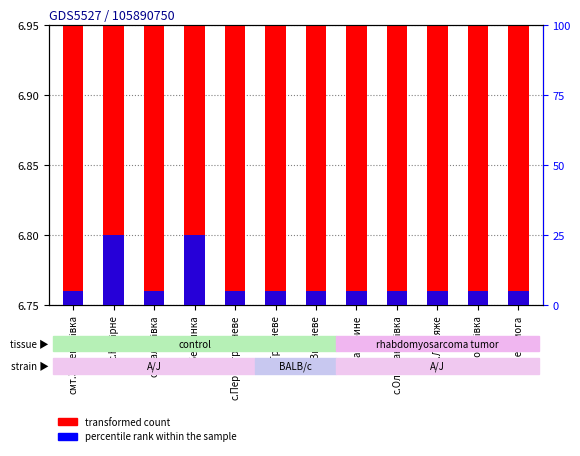

List the labels in order of transformed count value, smallest first.

смт.Зачепилівка, с.Скалонівка, с.Першотравневе, с.Травневе, с.Вишневе, с.Забарине, с.Олександрівка, с.Леб'яже, с.Кочетівка, с.Перемога, с.Нагірне, с.Бердянка